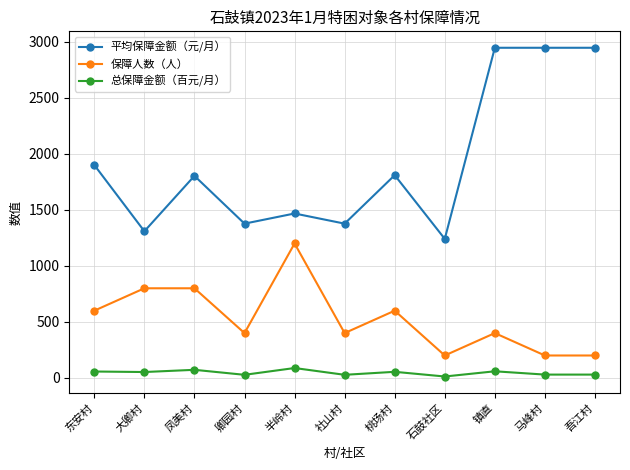

The 保障人数（人） series shows 608.0 at 镇直. True or false?

False